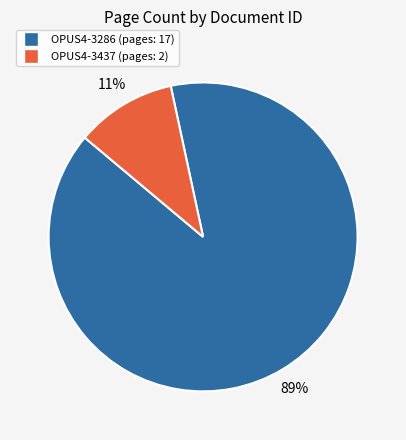

To the nearest percent, what percentage of the pie is OPUS4-3286?

89%